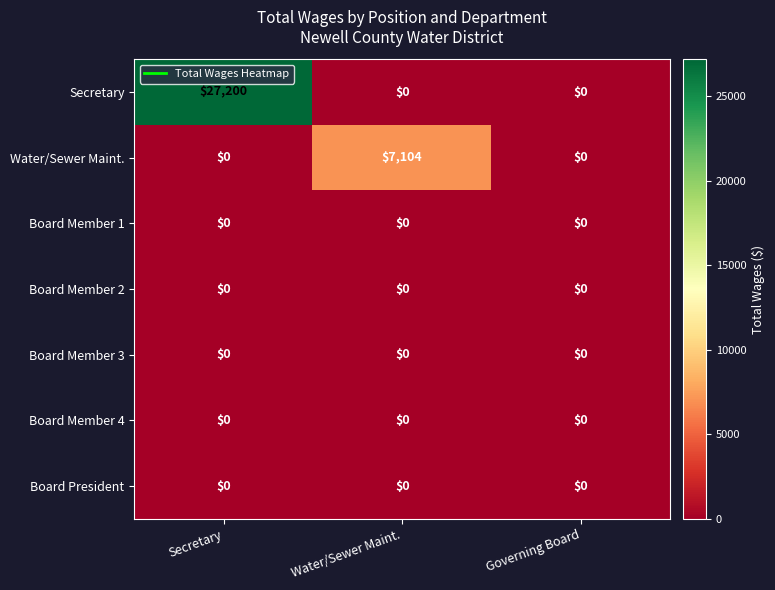

Which series has the largest range (max minus min)?

Secretary